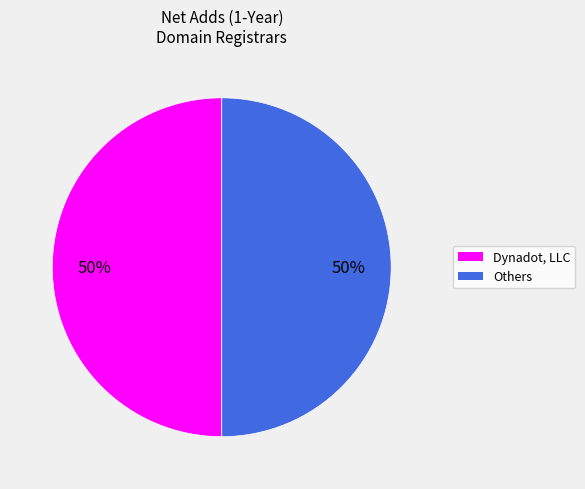

How many slices are in this pie chart?

2